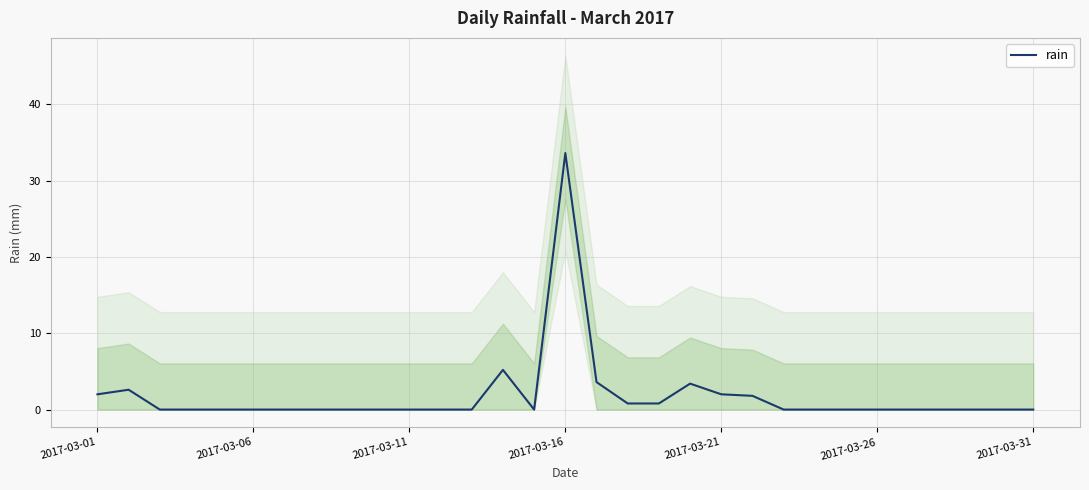

What is the highest value of the rain series?

33.6